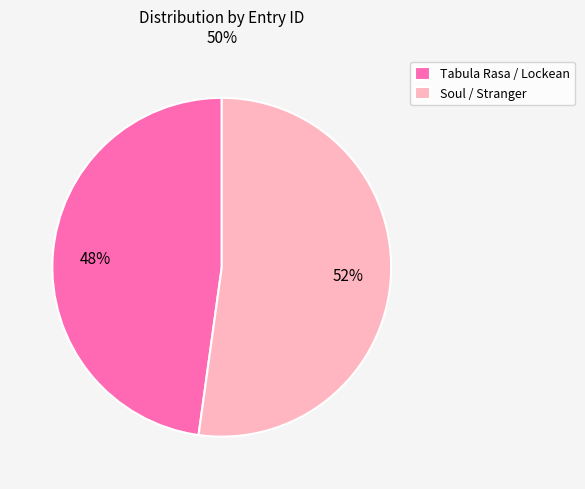

Between Tabula Rasa / Lockean and Soul / Stranger, which is larger?

Soul / Stranger